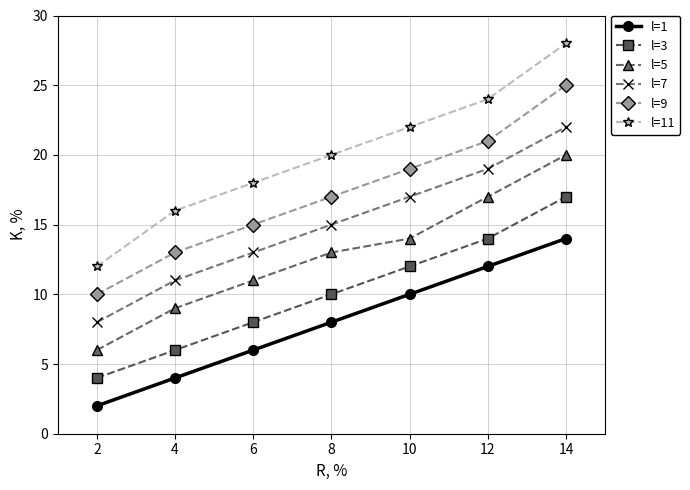

Reading left to right, list all the values displayed in this chart.

l=1: 2	4	6	8	10	12	14
l=3: 4	6	8	10	12	14	17
l=5: 6	9	11	13	14	17	20
l=7: 8	11	13	15	17	19	22
l=9: 10	13	15	17	19	21	25
l=11: 12	16	18	20	22	24	28